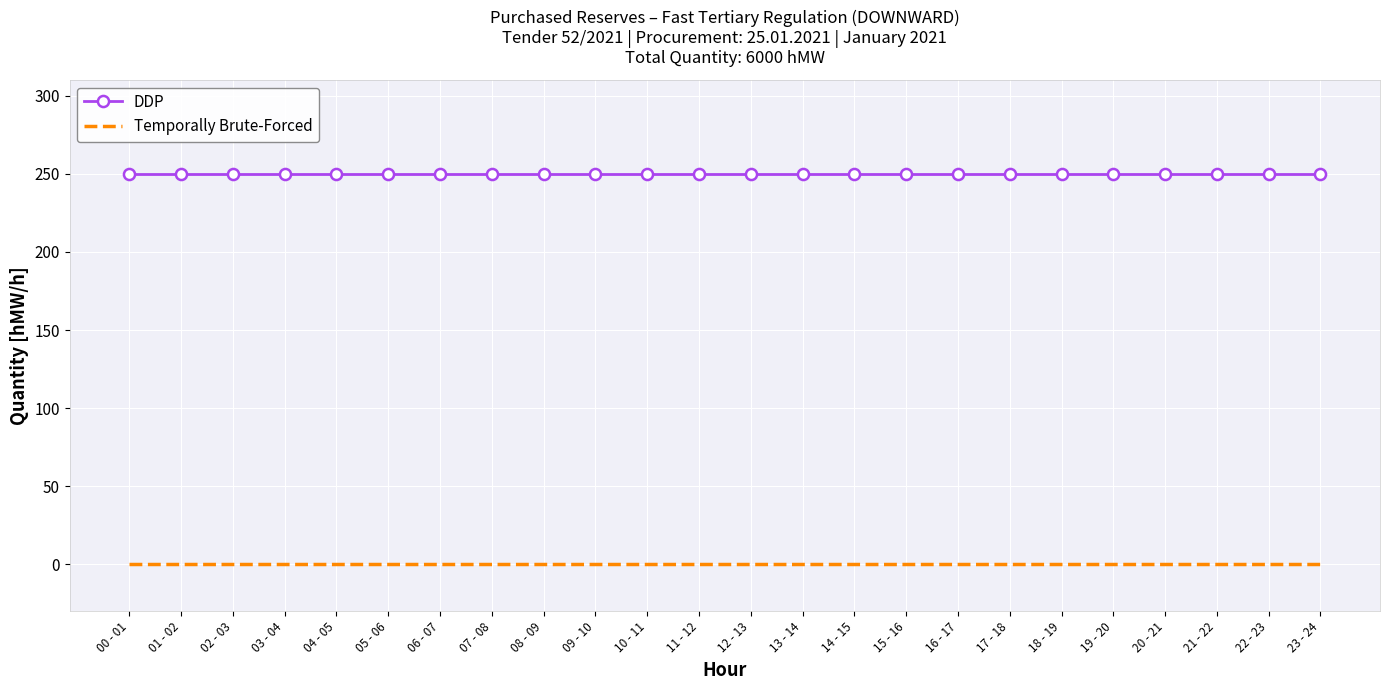

Which series has the largest total across all categories?

DDP